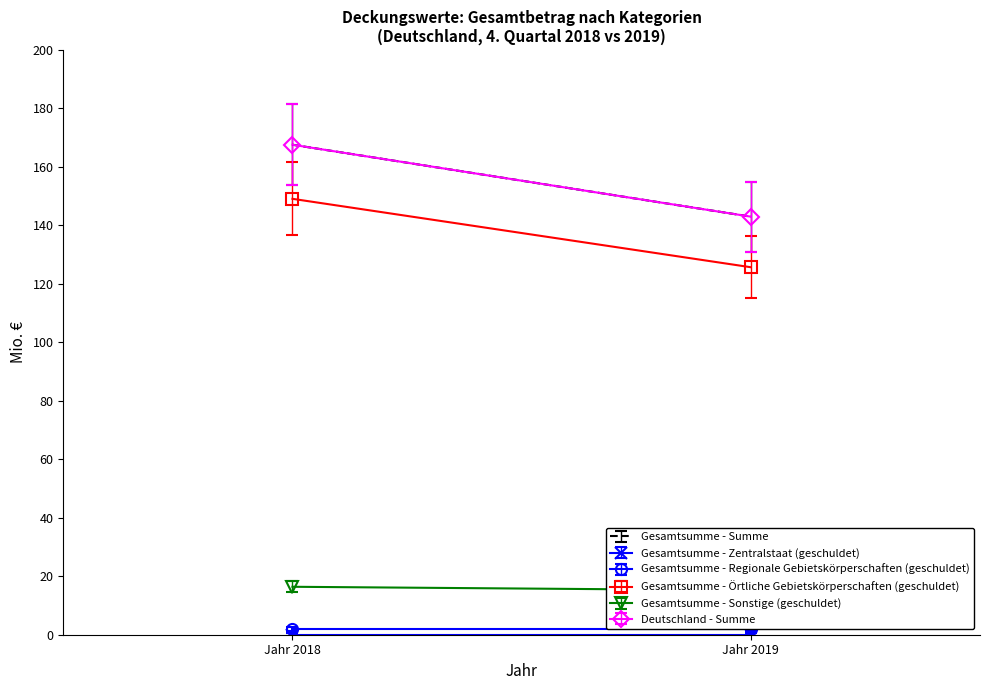

At Jahr 2019, list the series in order from largest to smallest.

Gesamtsumme - Summe, Deutschland - Summe, Gesamtsumme - Örtliche Gebietskörperschaften (geschuldet), Gesamtsumme - Sonstige (geschuldet), Gesamtsumme - Regionale Gebietskörperschaften (geschuldet), Gesamtsumme - Zentralstaat (geschuldet)